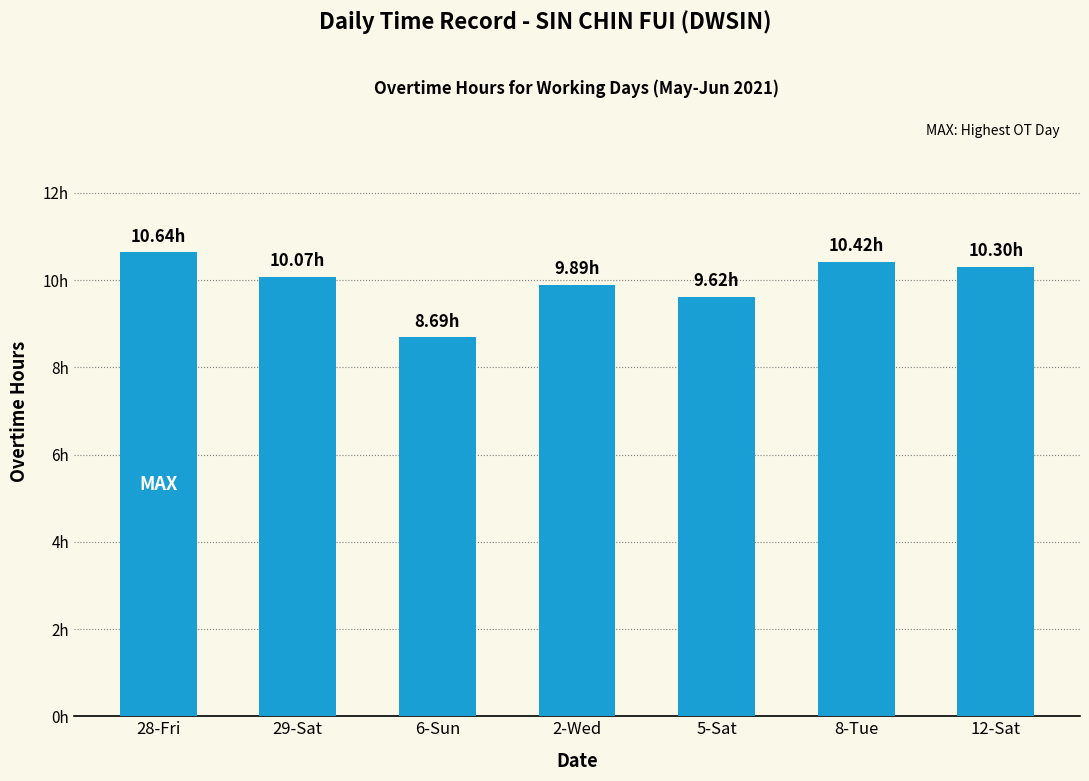

The value at 6-Sun is 3.3. True or false?

False